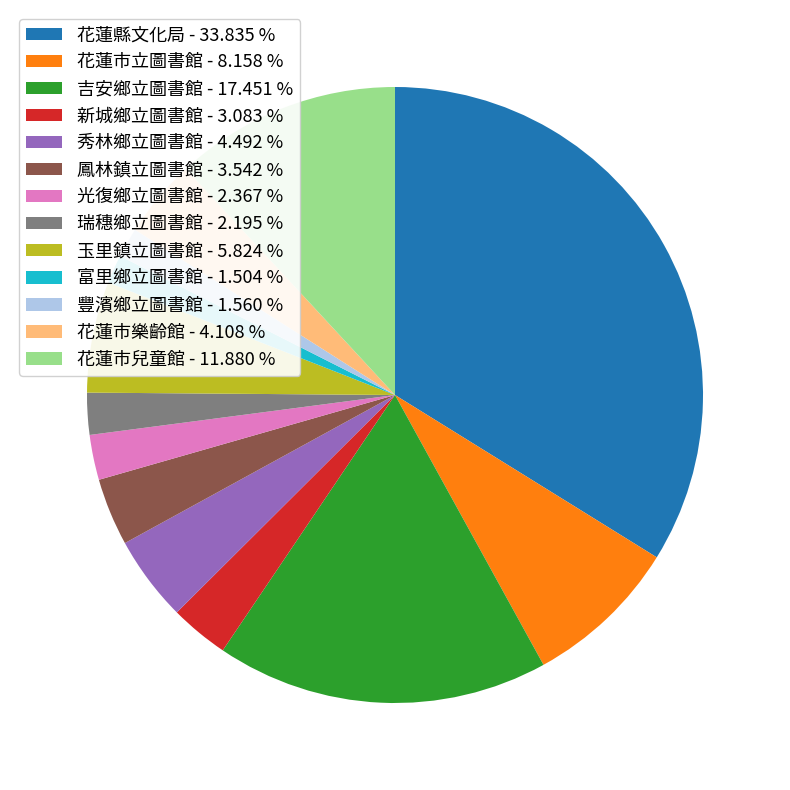

Approximately how many times larger is the value at 花蓮市立圖書館 compared to 鳳林鎮立圖書館?

2.3